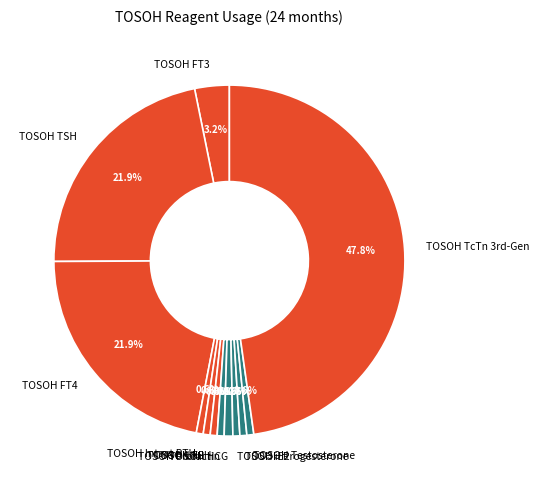

Approximately how many times larger is the value at TOSOH Intact PTH compared to TOSOH FT3?

0.2